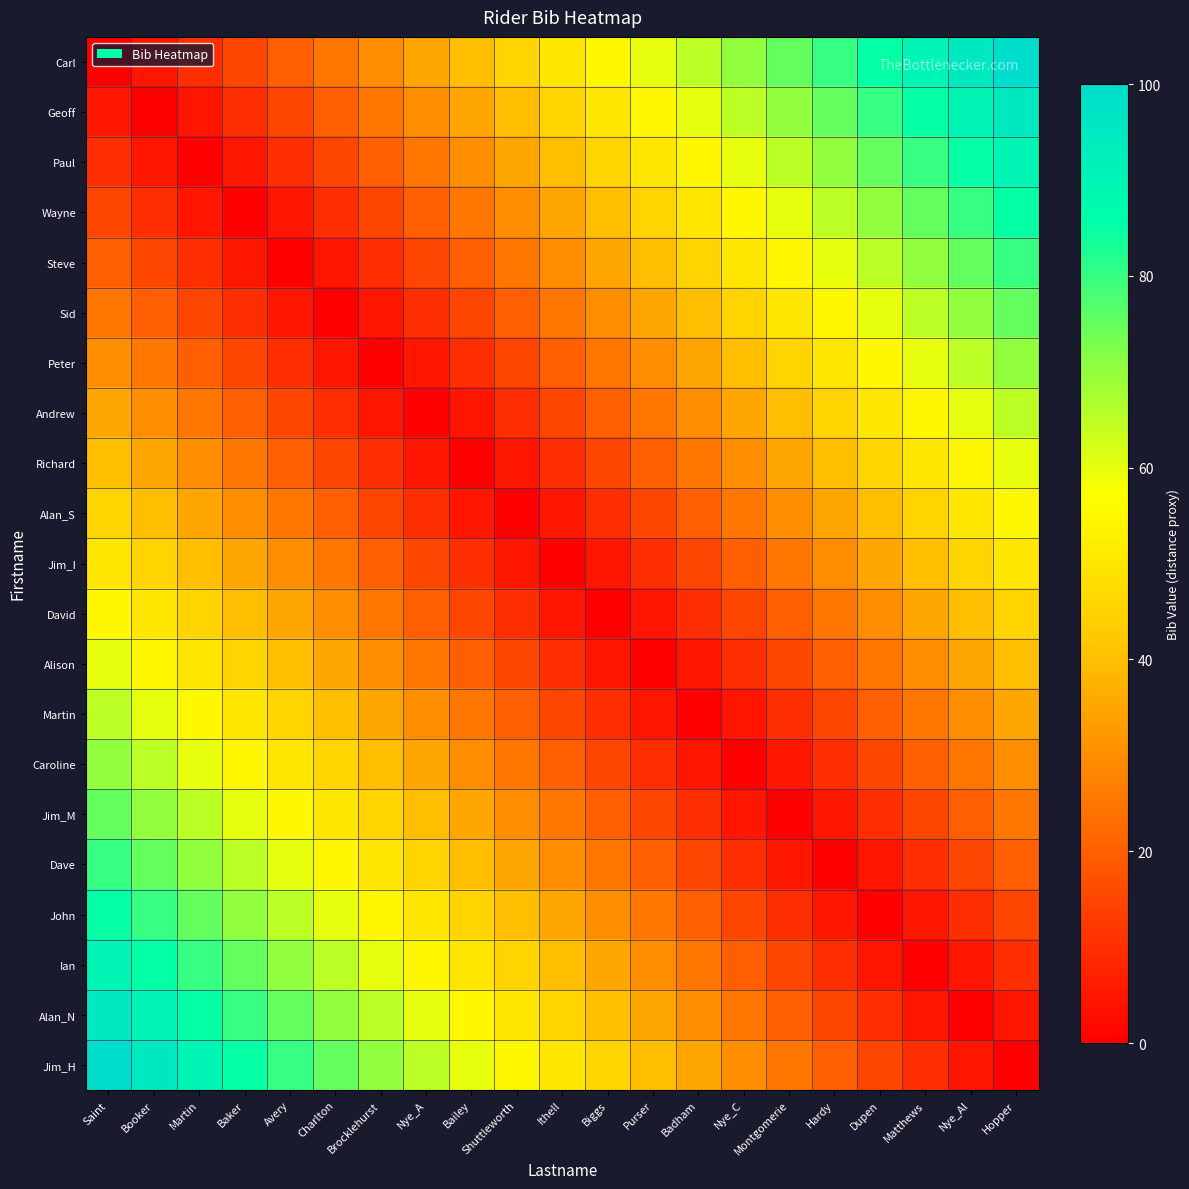

Reading left to right, what are all the values shown in this chart?

Carl: Saint=0	Booker=5	Martin=10	Baker=15	Avery=20	Charlton=25	Brocklehurst=30	Nye_A=35	Bailey=40	Shuttleworth=45	Ithell=50	Biggs=55	Purser=60	Badham=65	Nye_C=70	Montgomerie=75	Hardy=80	Dupen=85	Matthews=90	Nye_Al=95	Hopper=100
Geoff: Saint=5	Booker=0	Martin=5	Baker=10	Avery=15	Charlton=20	Brocklehurst=25	Nye_A=30	Bailey=35	Shuttleworth=40	Ithell=45	Biggs=50	Purser=55	Badham=60	Nye_C=65	Montgomerie=70	Hardy=75	Dupen=80	Matthews=85	Nye_Al=90	Hopper=95
Paul: Saint=10	Booker=5	Martin=0	Baker=5	Avery=10	Charlton=15	Brocklehurst=20	Nye_A=25	Bailey=30	Shuttleworth=35	Ithell=40	Biggs=45	Purser=50	Badham=55	Nye_C=60	Montgomerie=65	Hardy=70	Dupen=75	Matthews=80	Nye_Al=85	Hopper=90
Wayne: Saint=15	Booker=10	Martin=5	Baker=0	Avery=5	Charlton=10	Brocklehurst=15	Nye_A=20	Bailey=25	Shuttleworth=30	Ithell=35	Biggs=40	Purser=45	Badham=50	Nye_C=55	Montgomerie=60	Hardy=65	Dupen=70	Matthews=75	Nye_Al=80	Hopper=85
Steve: Saint=20	Booker=15	Martin=10	Baker=5	Avery=0	Charlton=5	Brocklehurst=10	Nye_A=15	Bailey=20	Shuttleworth=25	Ithell=30	Biggs=35	Purser=40	Badham=45	Nye_C=50	Montgomerie=55	Hardy=60	Dupen=65	Matthews=70	Nye_Al=75	Hopper=80
Sid: Saint=25	Booker=20	Martin=15	Baker=10	Avery=5	Charlton=0	Brocklehurst=5	Nye_A=10	Bailey=15	Shuttleworth=20	Ithell=25	Biggs=30	Purser=35	Badham=40	Nye_C=45	Montgomerie=50	Hardy=55	Dupen=60	Matthews=65	Nye_Al=70	Hopper=75
Peter: Saint=30	Booker=25	Martin=20	Baker=15	Avery=10	Charlton=5	Brocklehurst=0	Nye_A=5	Bailey=10	Shuttleworth=15	Ithell=20	Biggs=25	Purser=30	Badham=35	Nye_C=40	Montgomerie=45	Hardy=50	Dupen=55	Matthews=60	Nye_Al=65	Hopper=70
Andrew: Saint=35	Booker=30	Martin=25	Baker=20	Avery=15	Charlton=10	Brocklehurst=5	Nye_A=0	Bailey=5	Shuttleworth=10	Ithell=15	Biggs=20	Purser=25	Badham=30	Nye_C=35	Montgomerie=40	Hardy=45	Dupen=50	Matthews=55	Nye_Al=60	Hopper=65
Richard: Saint=40	Booker=35	Martin=30	Baker=25	Avery=20	Charlton=15	Brocklehurst=10	Nye_A=5	Bailey=0	Shuttleworth=5	Ithell=10	Biggs=15	Purser=20	Badham=25	Nye_C=30	Montgomerie=35	Hardy=40	Dupen=45	Matthews=50	Nye_Al=55	Hopper=60
Alan_S: Saint=45	Booker=40	Martin=35	Baker=30	Avery=25	Charlton=20	Brocklehurst=15	Nye_A=10	Bailey=5	Shuttleworth=0	Ithell=5	Biggs=10	Purser=15	Badham=20	Nye_C=25	Montgomerie=30	Hardy=35	Dupen=40	Matthews=45	Nye_Al=50	Hopper=55
Jim_I: Saint=50	Booker=45	Martin=40	Baker=35	Avery=30	Charlton=25	Brocklehurst=20	Nye_A=15	Bailey=10	Shuttleworth=5	Ithell=0	Biggs=5	Purser=10	Badham=15	Nye_C=20	Montgomerie=25	Hardy=30	Dupen=35	Matthews=40	Nye_Al=45	Hopper=50
David: Saint=55	Booker=50	Martin=45	Baker=40	Avery=35	Charlton=30	Brocklehurst=25	Nye_A=20	Bailey=15	Shuttleworth=10	Ithell=5	Biggs=0	Purser=5	Badham=10	Nye_C=15	Montgomerie=20	Hardy=25	Dupen=30	Matthews=35	Nye_Al=40	Hopper=45
Alison: Saint=60	Booker=55	Martin=50	Baker=45	Avery=40	Charlton=35	Brocklehurst=30	Nye_A=25	Bailey=20	Shuttleworth=15	Ithell=10	Biggs=5	Purser=0	Badham=5	Nye_C=10	Montgomerie=15	Hardy=20	Dupen=25	Matthews=30	Nye_Al=35	Hopper=40
Martin: Saint=65	Booker=60	Martin=55	Baker=50	Avery=45	Charlton=40	Brocklehurst=35	Nye_A=30	Bailey=25	Shuttleworth=20	Ithell=15	Biggs=10	Purser=5	Badham=0	Nye_C=5	Montgomerie=10	Hardy=15	Dupen=20	Matthews=25	Nye_Al=30	Hopper=35
Caroline: Saint=70	Booker=65	Martin=60	Baker=55	Avery=50	Charlton=45	Brocklehurst=40	Nye_A=35	Bailey=30	Shuttleworth=25	Ithell=20	Biggs=15	Purser=10	Badham=5	Nye_C=0	Montgomerie=5	Hardy=10	Dupen=15	Matthews=20	Nye_Al=25	Hopper=30
Jim_M: Saint=75	Booker=70	Martin=65	Baker=60	Avery=55	Charlton=50	Brocklehurst=45	Nye_A=40	Bailey=35	Shuttleworth=30	Ithell=25	Biggs=20	Purser=15	Badham=10	Nye_C=5	Montgomerie=0	Hardy=5	Dupen=10	Matthews=15	Nye_Al=20	Hopper=25
Dave: Saint=80	Booker=75	Martin=70	Baker=65	Avery=60	Charlton=55	Brocklehurst=50	Nye_A=45	Bailey=40	Shuttleworth=35	Ithell=30	Biggs=25	Purser=20	Badham=15	Nye_C=10	Montgomerie=5	Hardy=0	Dupen=5	Matthews=10	Nye_Al=15	Hopper=20
John: Saint=85	Booker=80	Martin=75	Baker=70	Avery=65	Charlton=60	Brocklehurst=55	Nye_A=50	Bailey=45	Shuttleworth=40	Ithell=35	Biggs=30	Purser=25	Badham=20	Nye_C=15	Montgomerie=10	Hardy=5	Dupen=0	Matthews=5	Nye_Al=10	Hopper=15
Ian: Saint=90	Booker=85	Martin=80	Baker=75	Avery=70	Charlton=65	Brocklehurst=60	Nye_A=55	Bailey=50	Shuttleworth=45	Ithell=40	Biggs=35	Purser=30	Badham=25	Nye_C=20	Montgomerie=15	Hardy=10	Dupen=5	Matthews=0	Nye_Al=5	Hopper=10
Alan_N: Saint=95	Booker=90	Martin=85	Baker=80	Avery=75	Charlton=70	Brocklehurst=65	Nye_A=60	Bailey=55	Shuttleworth=50	Ithell=45	Biggs=40	Purser=35	Badham=30	Nye_C=25	Montgomerie=20	Hardy=15	Dupen=10	Matthews=5	Nye_Al=0	Hopper=5
Jim_H: Saint=100	Booker=95	Martin=90	Baker=85	Avery=80	Charlton=75	Brocklehurst=70	Nye_A=65	Bailey=60	Shuttleworth=55	Ithell=50	Biggs=45	Purser=40	Badham=35	Nye_C=30	Montgomerie=25	Hardy=20	Dupen=15	Matthews=10	Nye_Al=5	Hopper=0